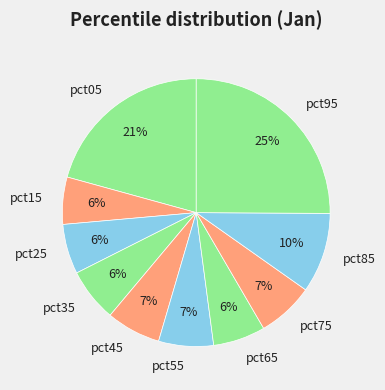

Combined, do pct25 and pct55 account for over 50%?

No